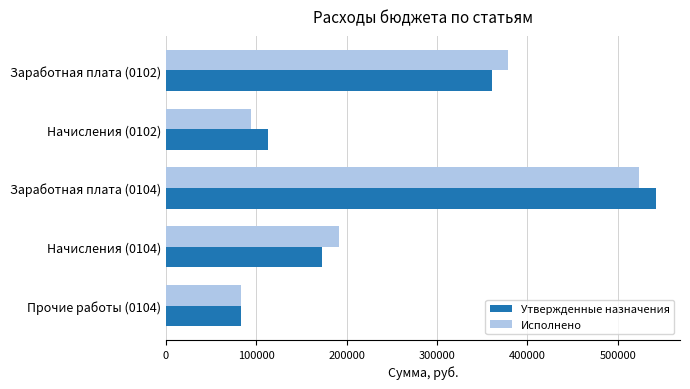

At which category is the sum across all series the highest?

Заработная плата (0104)